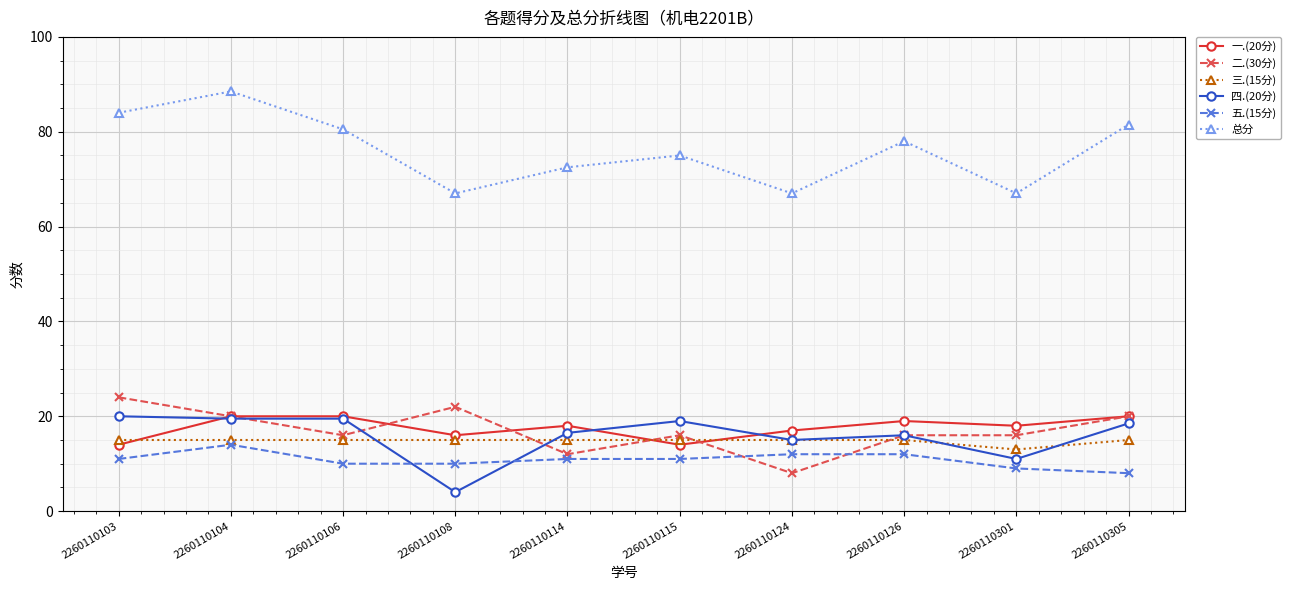

Reading left to right, list all the values displayed in this chart.

一.(20分): 14.0	20.0	20.0	16.0	18.0	14.0	17.0	19.0	18.0	20.0
二.(30分): 24.0	20.0	16.0	22.0	12.0	16.0	8.0	16.0	16.0	20.0
三.(15分): 15.0	15.0	15.0	15.0	15.0	15.0	15.0	15.0	13.0	15.0
四.(20分): 20.0	19.5	19.5	4.0	16.5	19.0	15.0	16.0	11.0	18.5
五.(15分): 11.0	14.0	10.0	10.0	11.0	11.0	12.0	12.0	9.0	8.0
总分: 84.0	88.5	80.5	67.0	72.5	75.0	67.0	78.0	67.0	81.5